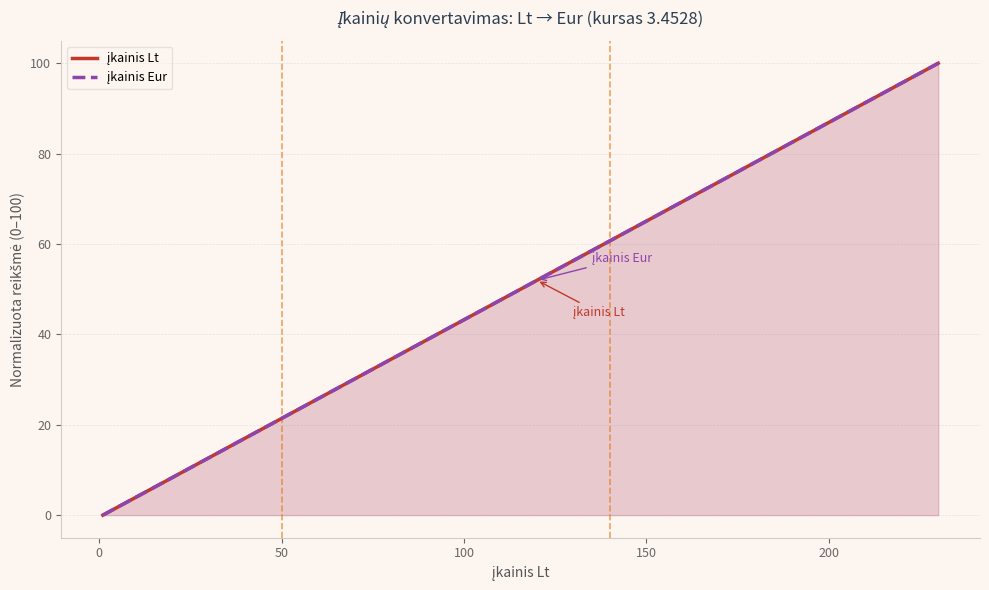

Is it true that įkainis Eur equals 67.2 at −50?

False